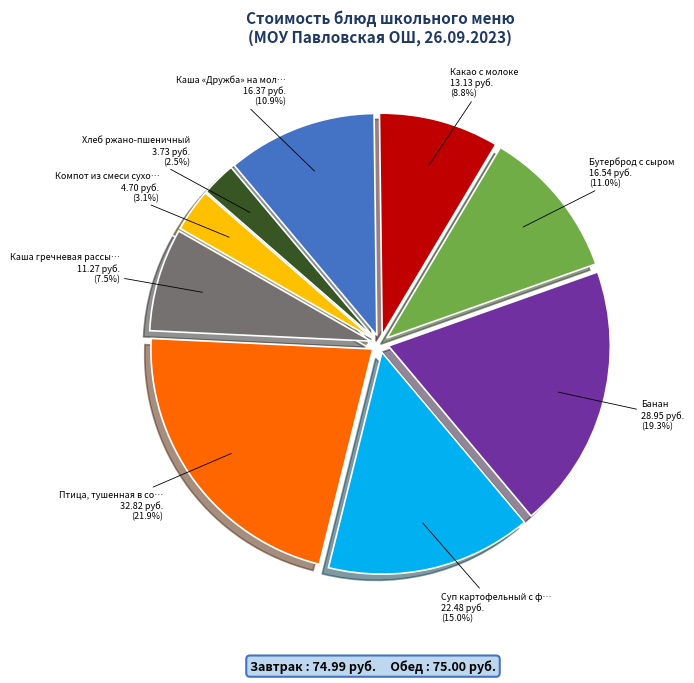

How many slices are in this pie chart?

9